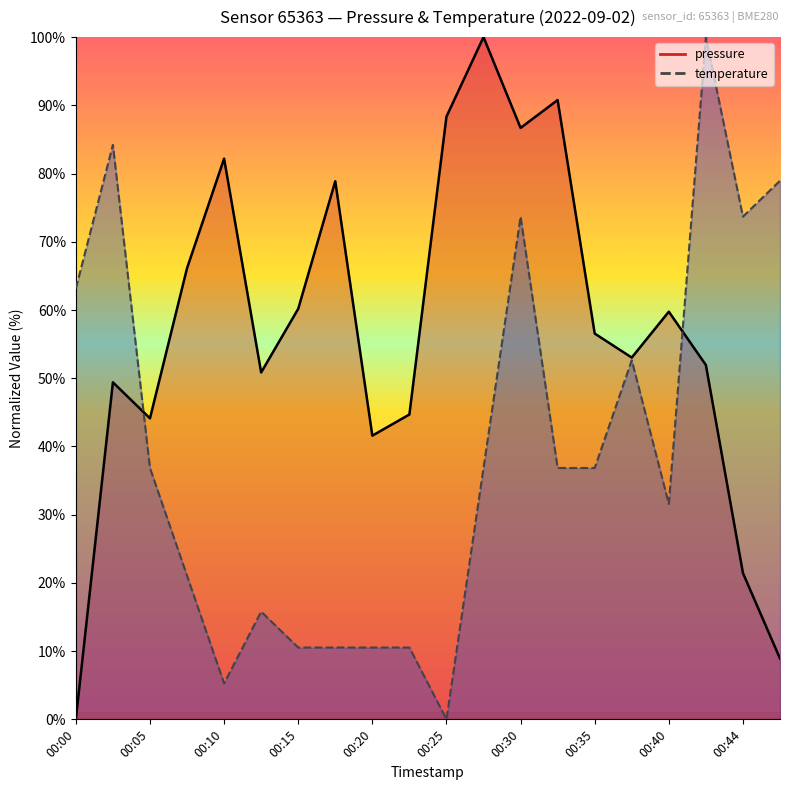

How many data points in temperature are above 36?

11